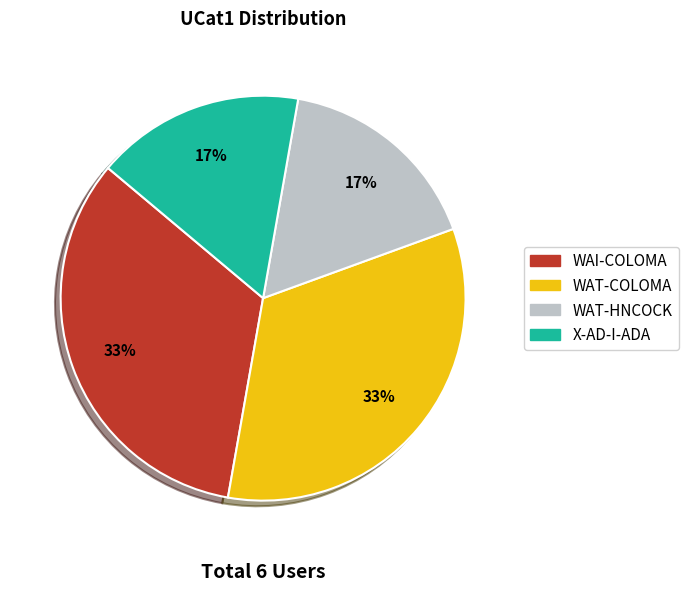

Do WAT-HNCOCK and X-AD-I-ADA together represent more than half of the pie?

No